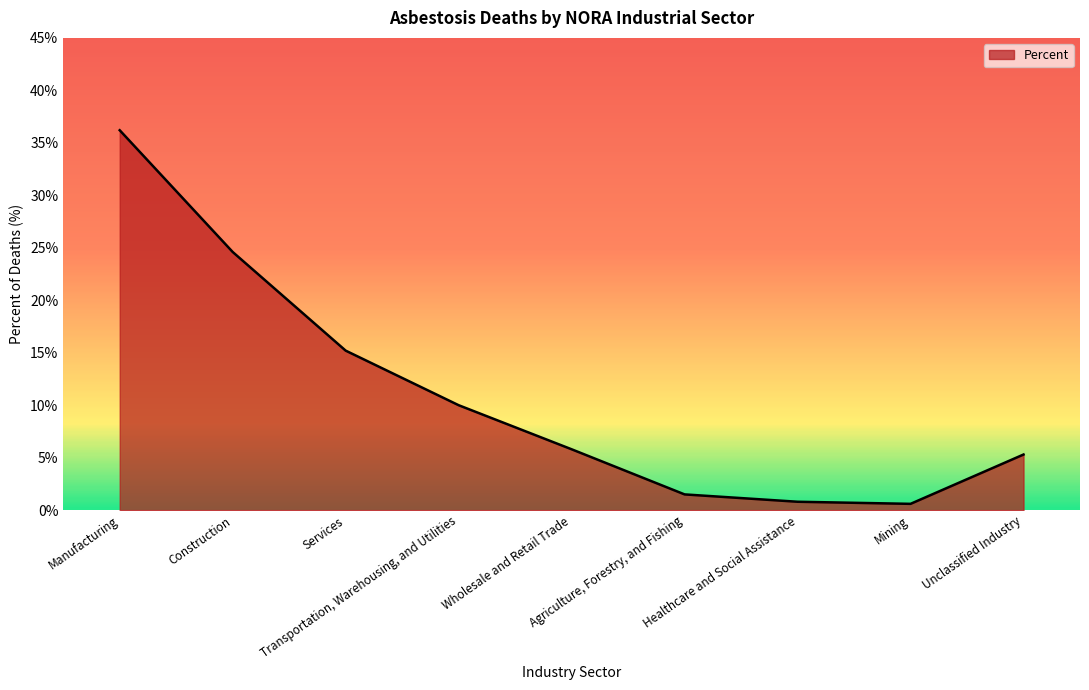

What is the difference between the maximum and minimum values?

35.6